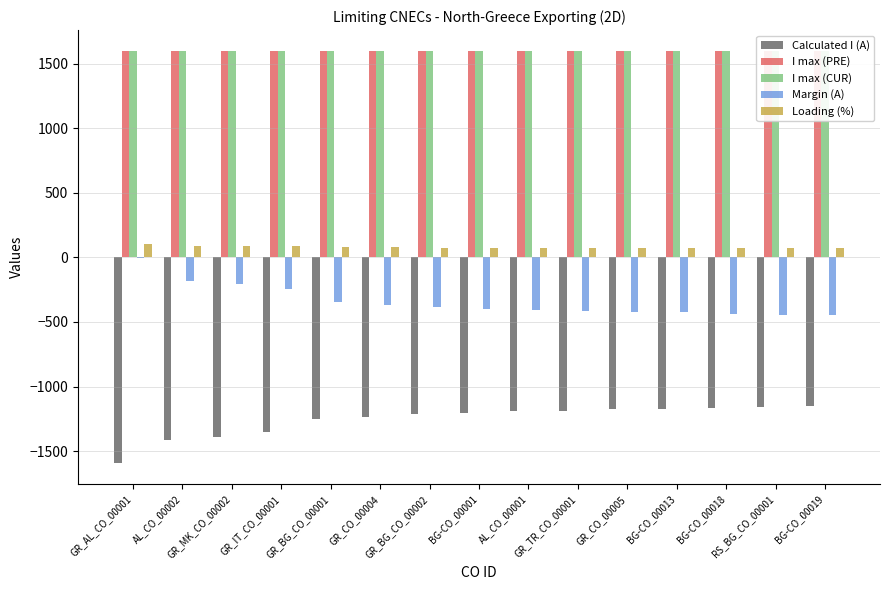

What is the average value of the Margin (A) series?

-343